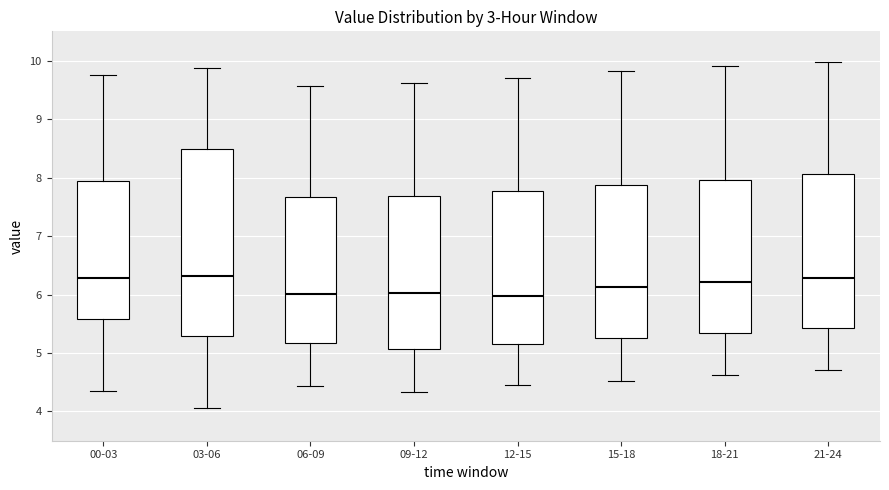

Where does the upper whisker of the box for 06-09 end on the y-axis? The values are not printed on the chart, so give them approximately, as read against the axis.

9.6